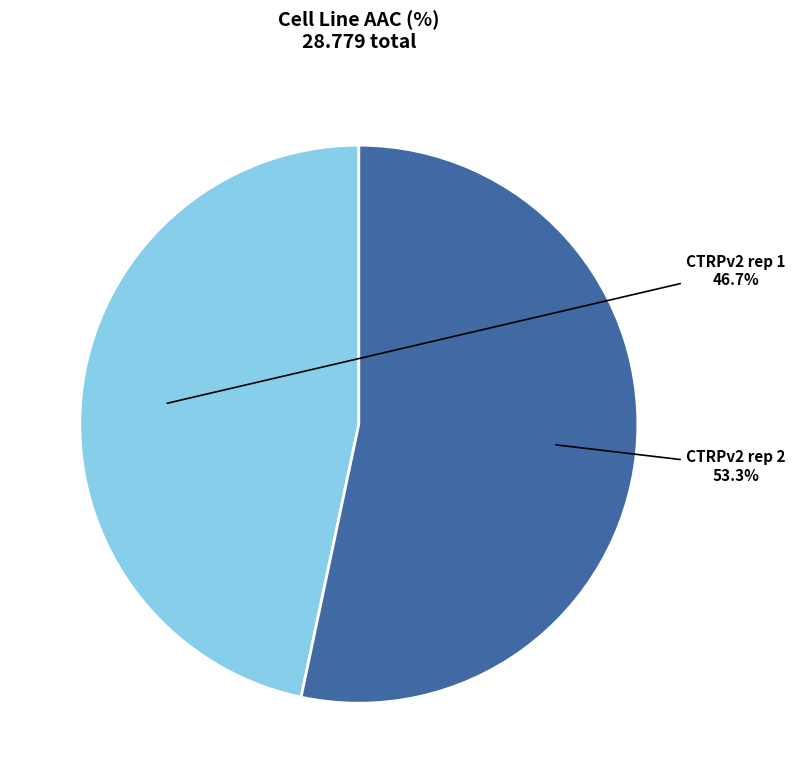

Count the number of slices in the pie.

2